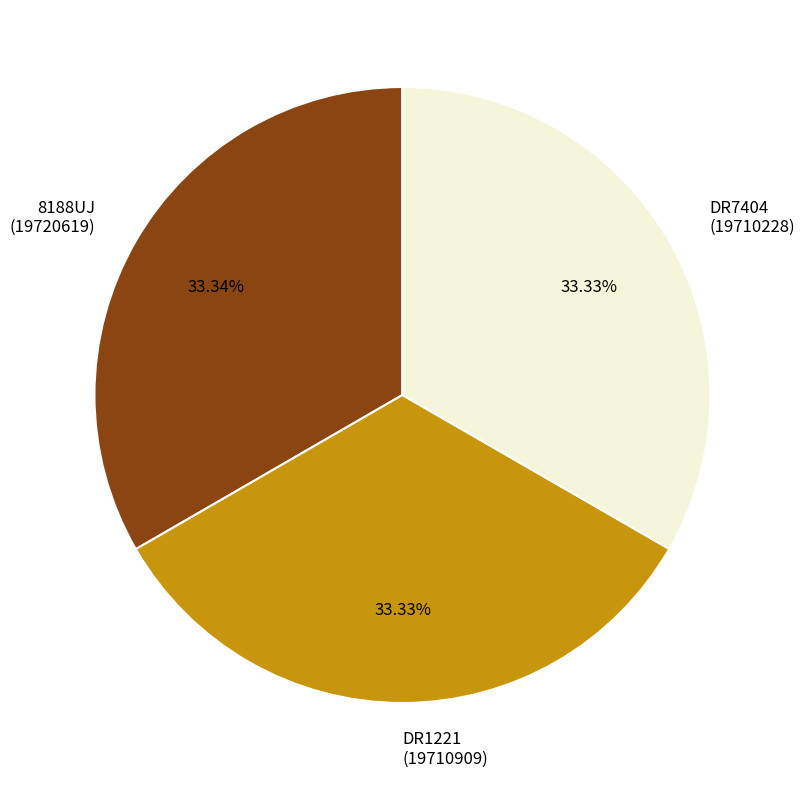

How many segments does this pie chart have?

3